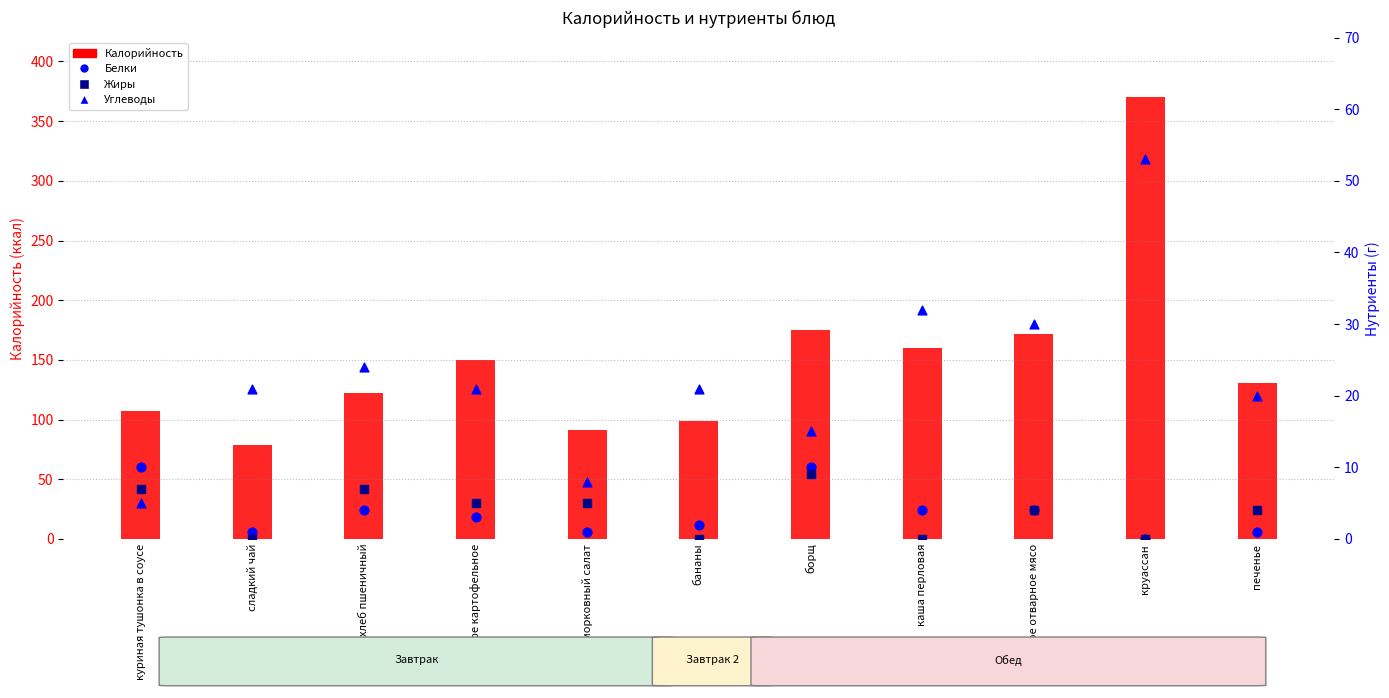

At which category is the sum across all series the highest?

круассан